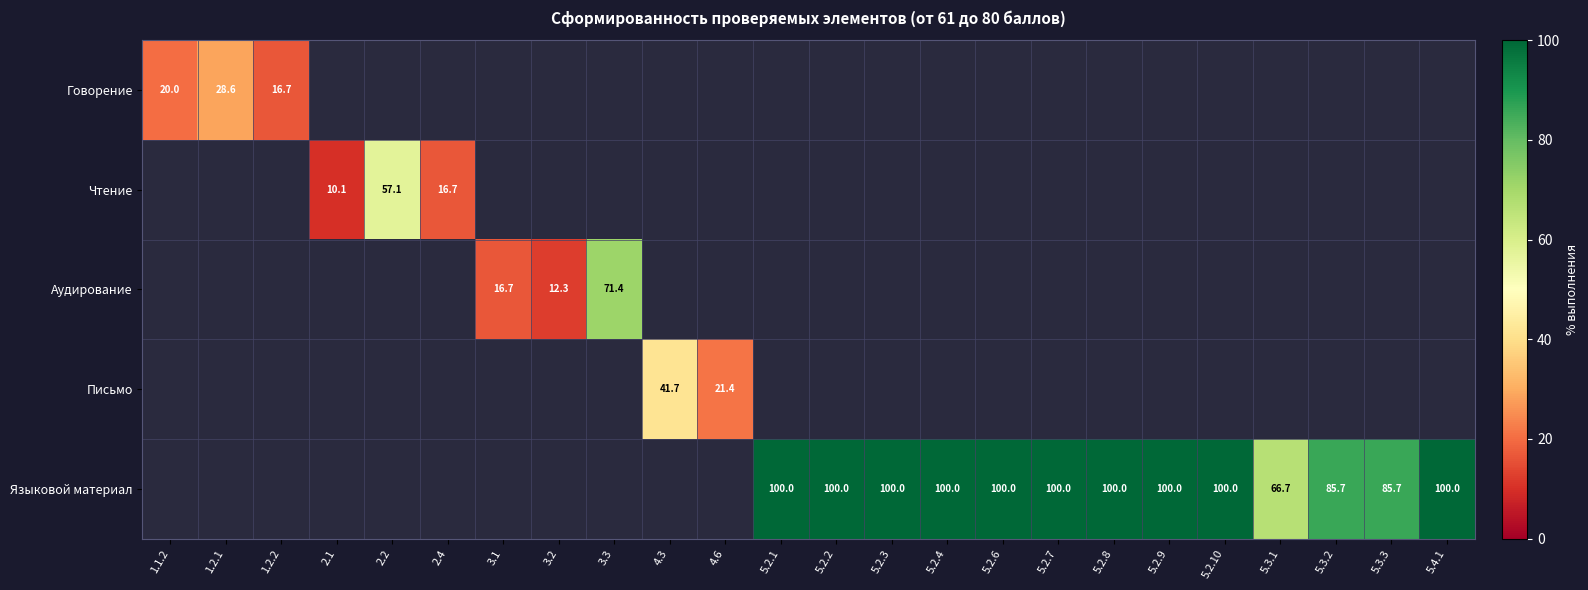

What is the smallest value displayed?

10.1